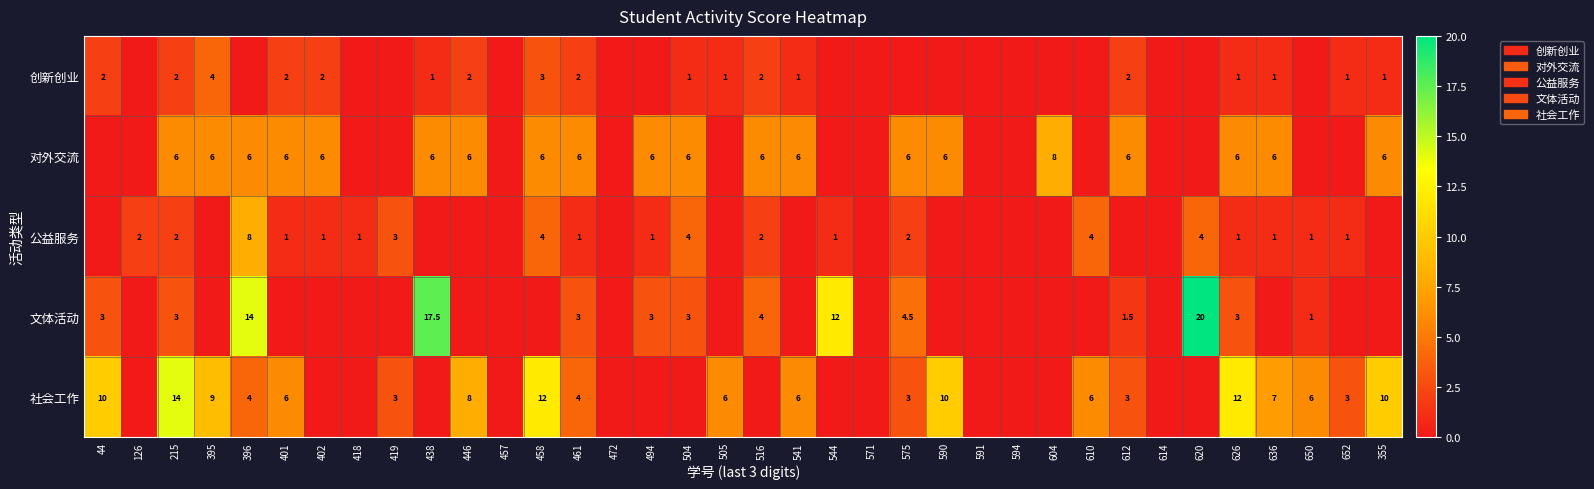

True or false: 社会工作 has a value of 3.0 at 419.

True